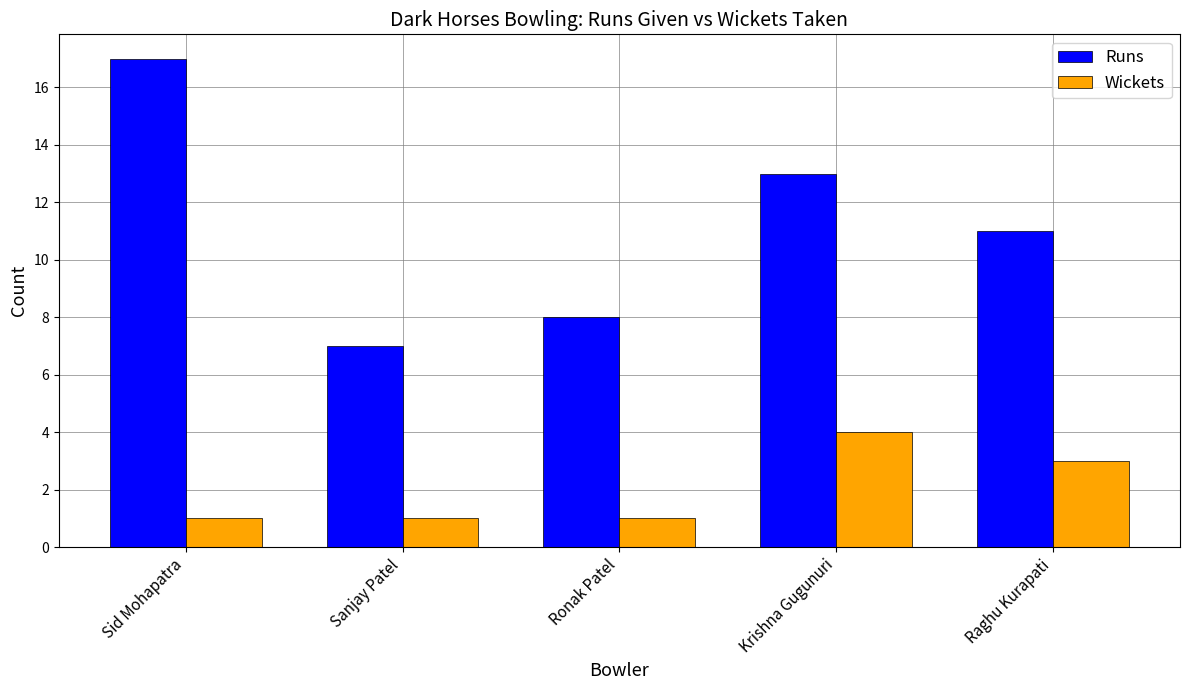

What is the total value across all series at Krishna Gugunuri?

17